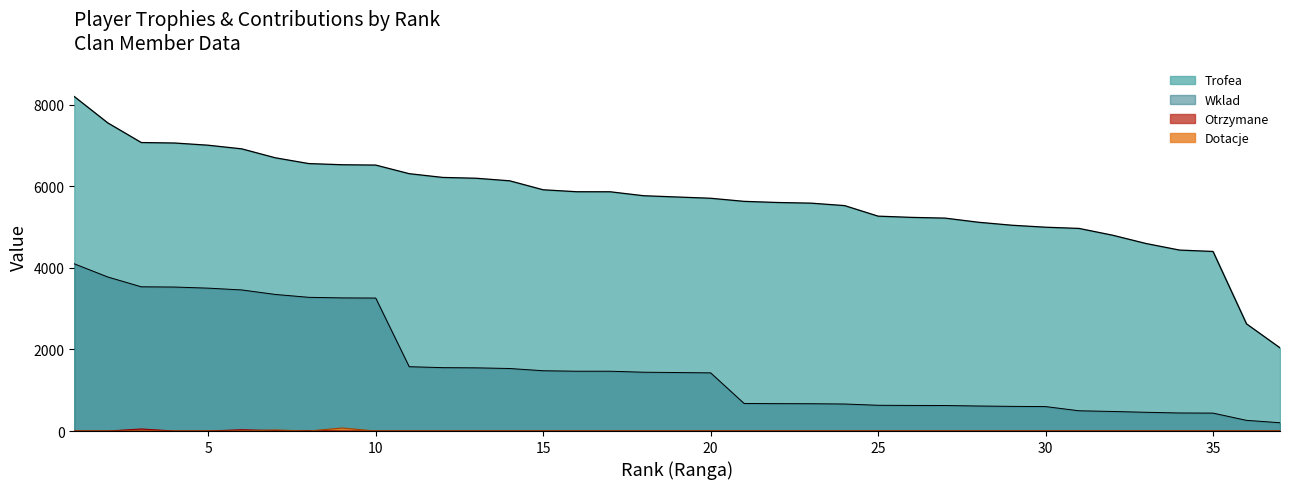

Is the value of Wklad at 21 greater than the value of Otrzymane at 21?

Yes